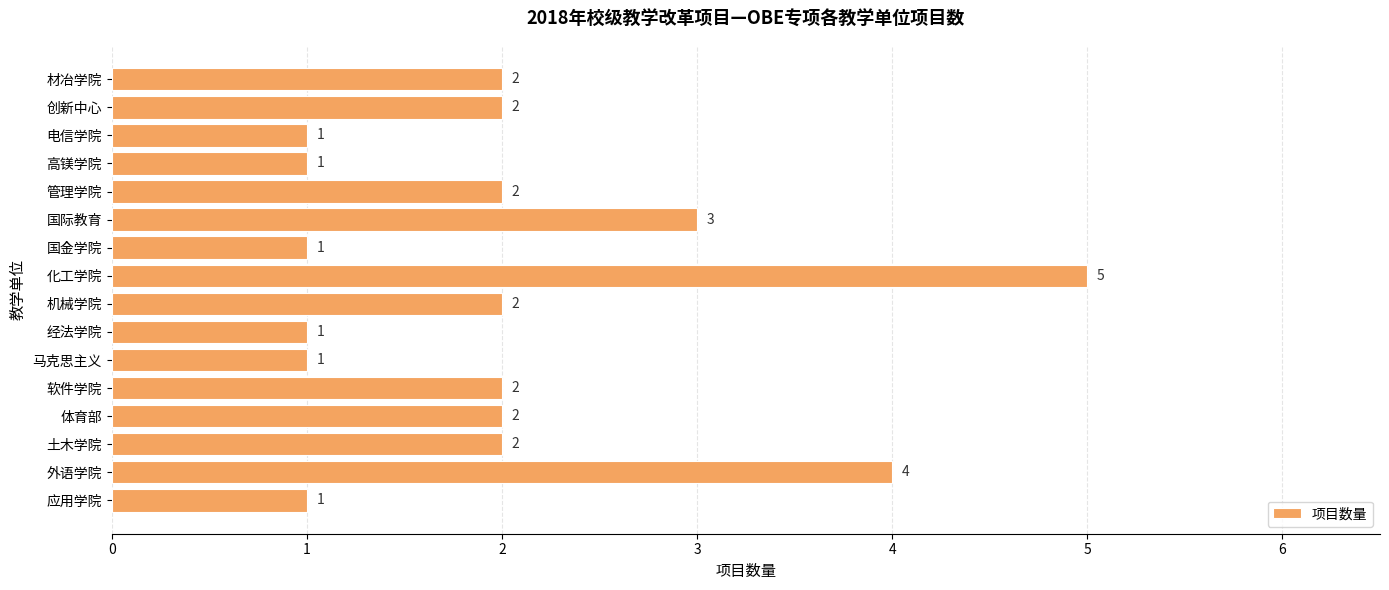

Reading top to bottom, what are all the values shown in this chart?

材冶学院=2	创新中心=2	电信学院=1	高镁学院=1	管理学院=2	国际教育=3	国金学院=1	化工学院=5	机械学院=2	经法学院=1	马克思主义=1	软件学院=2	体育部=2	土木学院=2	外语学院=4	应用学院=1